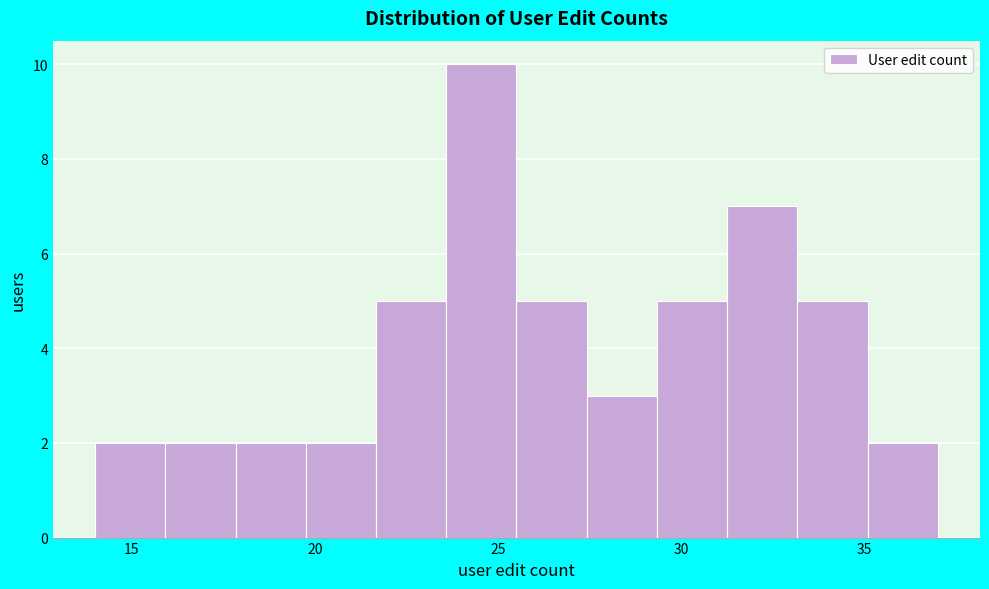

Read against the x-axis, roughly where is the centre of the tallest bar?

24.5